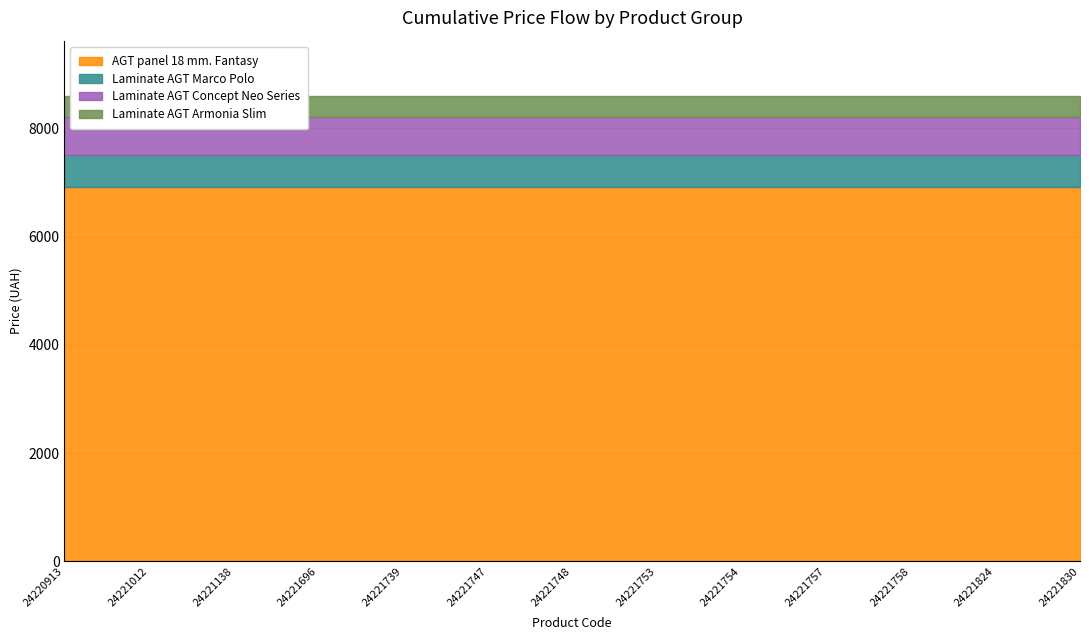

What are all the series names shown in the legend?

AGT panel 18 mm. Fantasy, Laminate AGT Marco Polo, Laminate AGT Concept Neo Series, Laminate AGT Armonia Slim